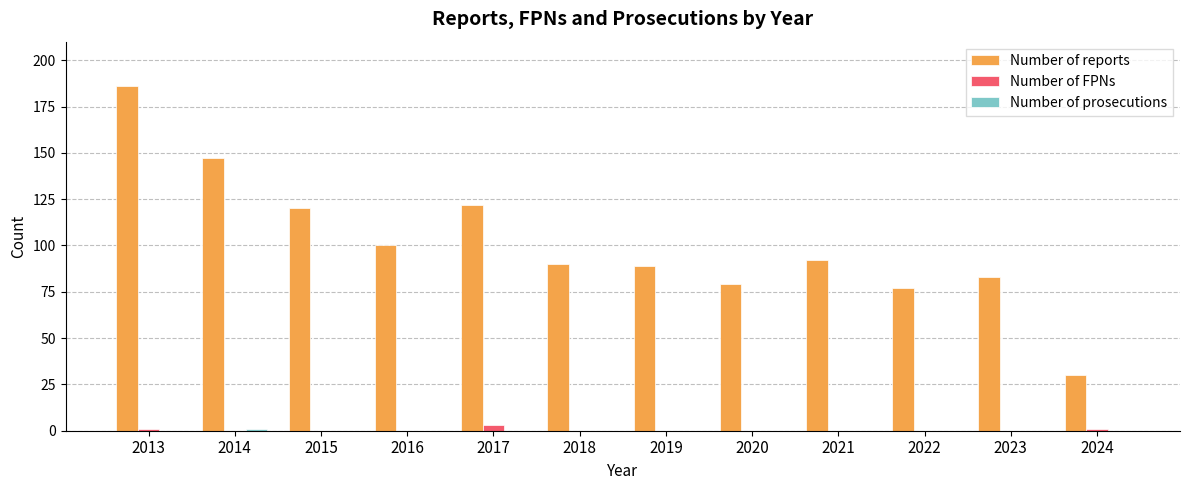

Is it true that Number of reports equals 90 at 2018?

True